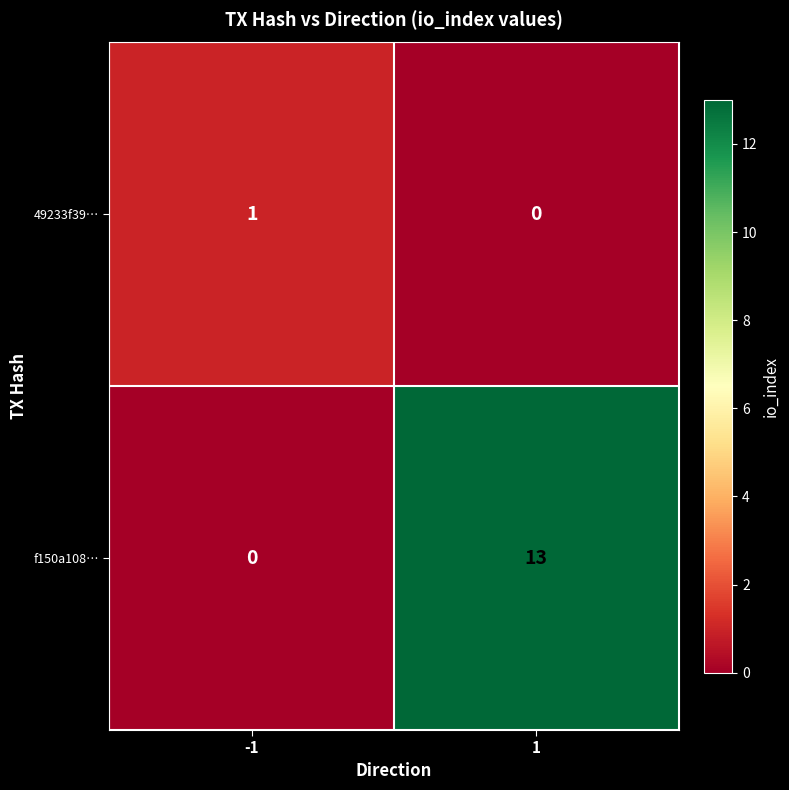

What is the difference between the highest and lowest values at 1?

13